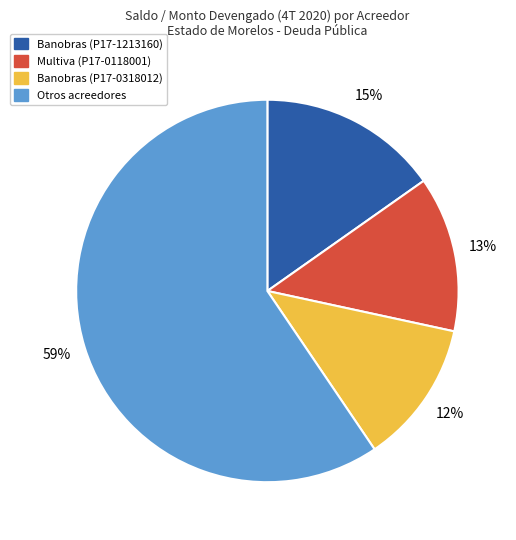

To the nearest percent, what is the difference between the largest and smallest slice percentages?

47%